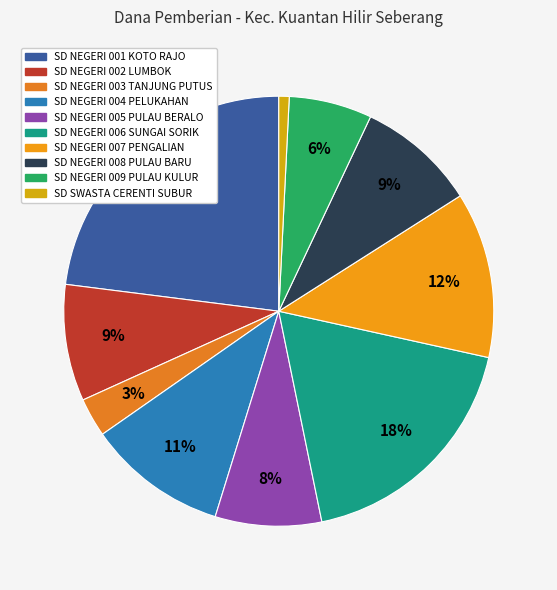

How many slices are in this pie chart?

10